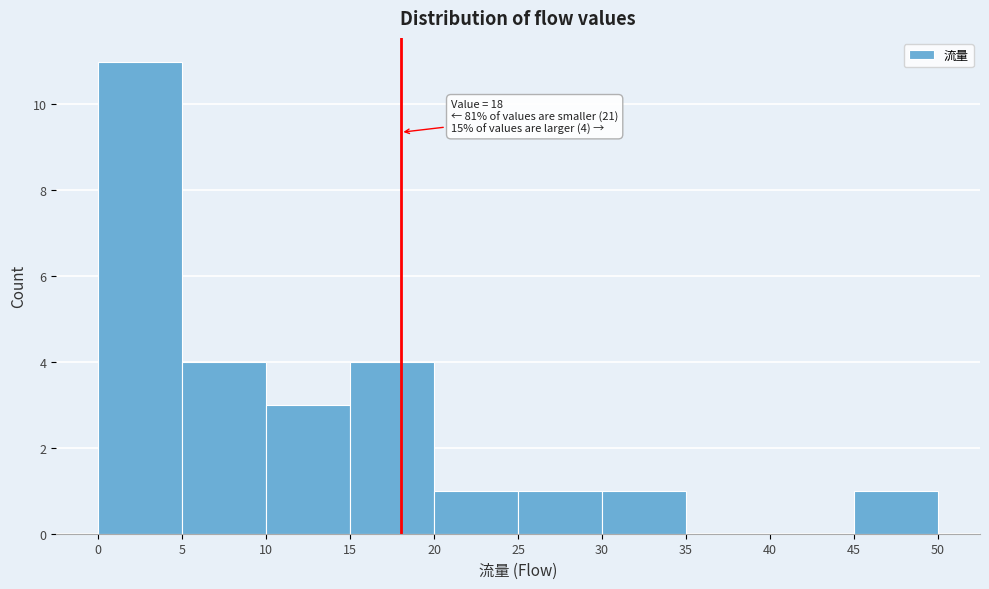

Over which range of the x-axis is the bar tallest?

0 to 5